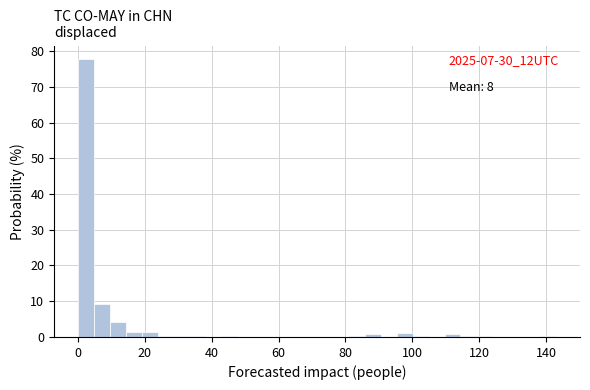

Around what value on the x-axis is the tallest bar? Give the approximate position of its centre, as read against the axis.

2